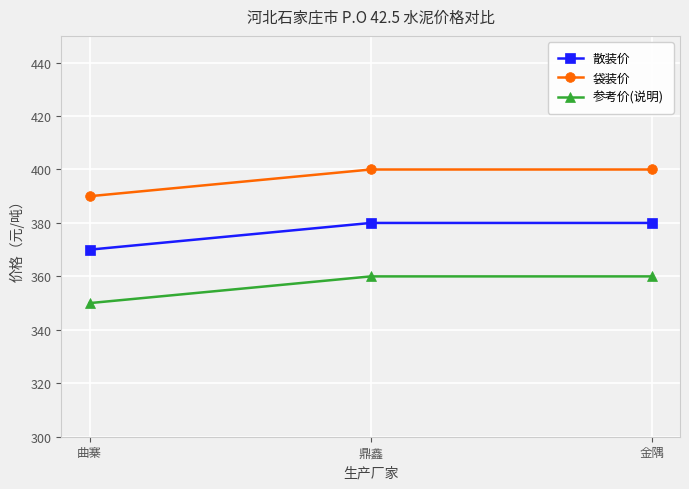

True or false: 参考价(说明) has a value of 360 at 金隅.

True